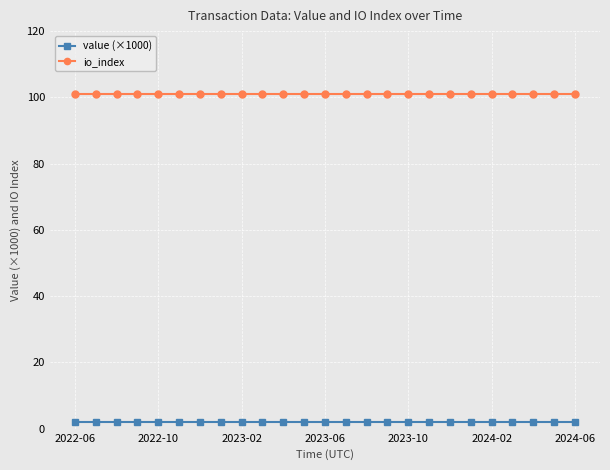

True or false: value (×1000) and io_index cross at least once.

False